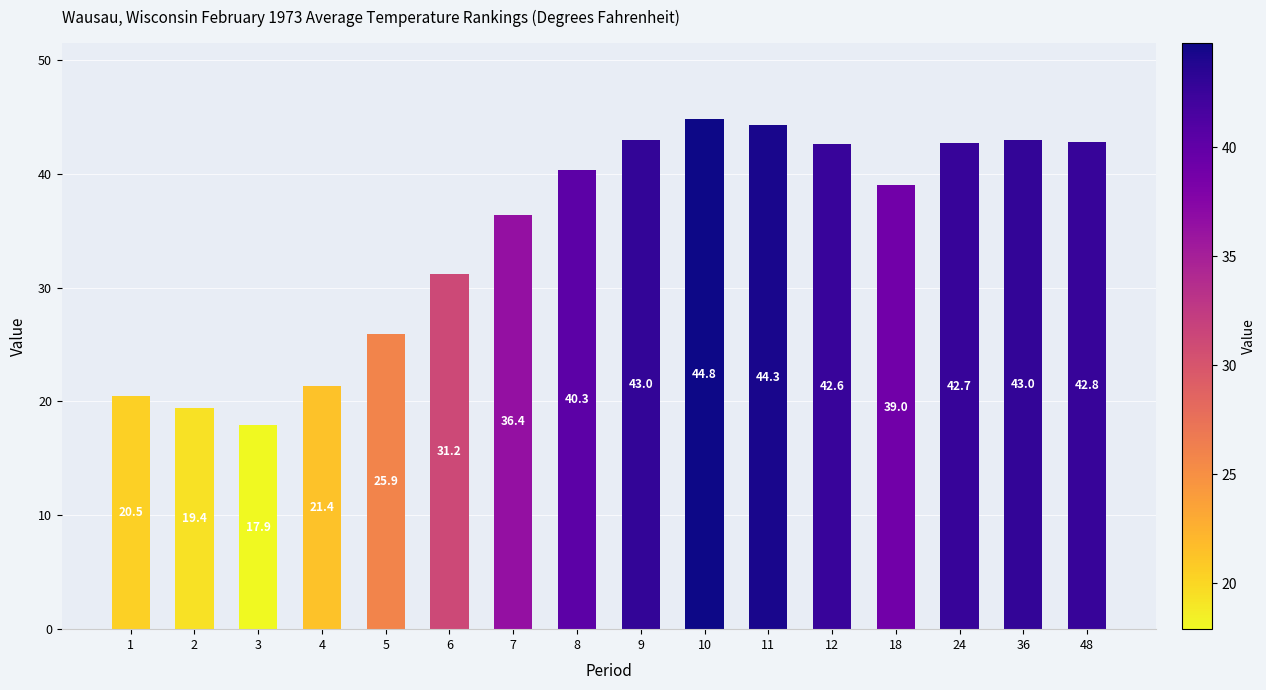

The value at 4 is 21.4. True or false?

True